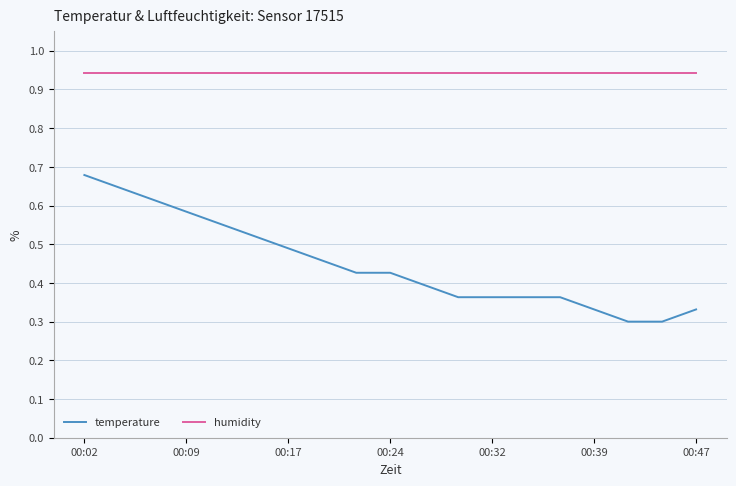

True or false: humidity and temperature intersect in this chart.

False